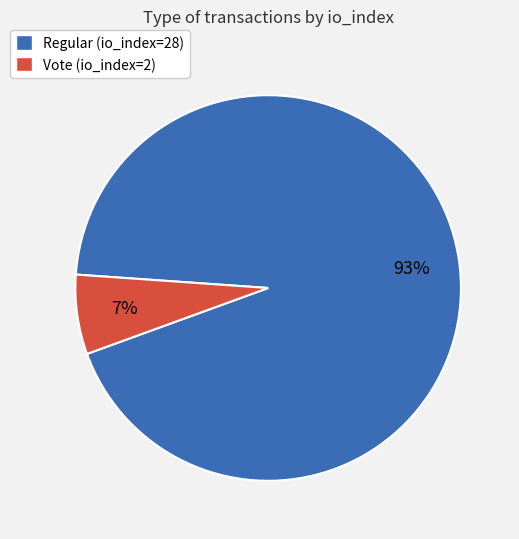

Between Regular (io_index=28) and Vote (io_index=2), which is larger?

Regular (io_index=28)